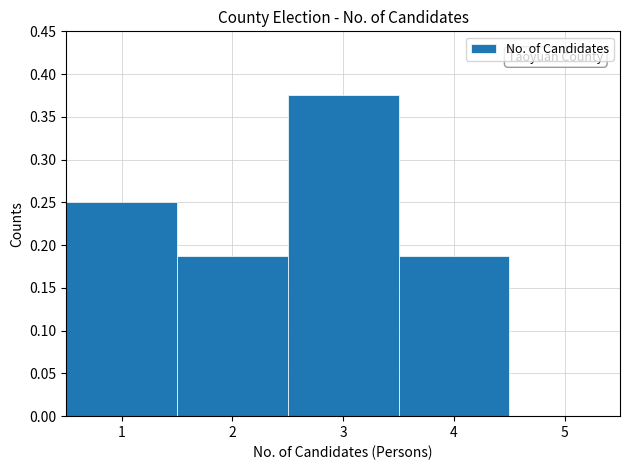

Reading left to right, transcribe this chart: for each bar, give the range it covers on the x-axis and its height. The values are not printed on the chart, so give them approximately, as read against the axis.

0.5 to 1.5: 0.250
1.5 to 2.5: 0.190
2.5 to 3.5: 0.375
3.5 to 4.5: 0.190